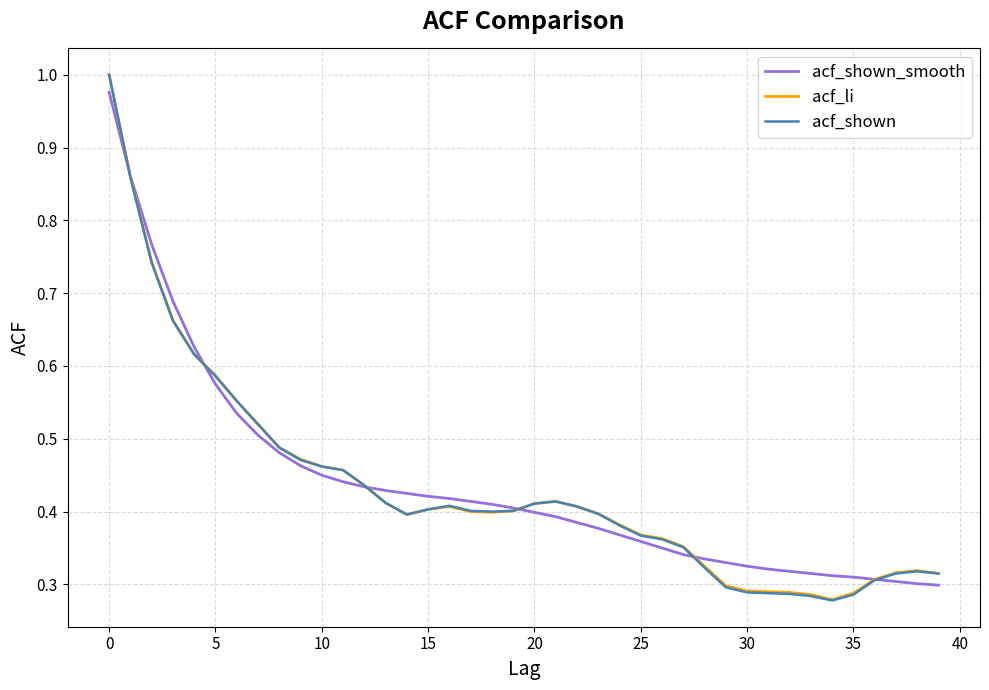

Which series has the largest range (max minus min)?

acf_shown